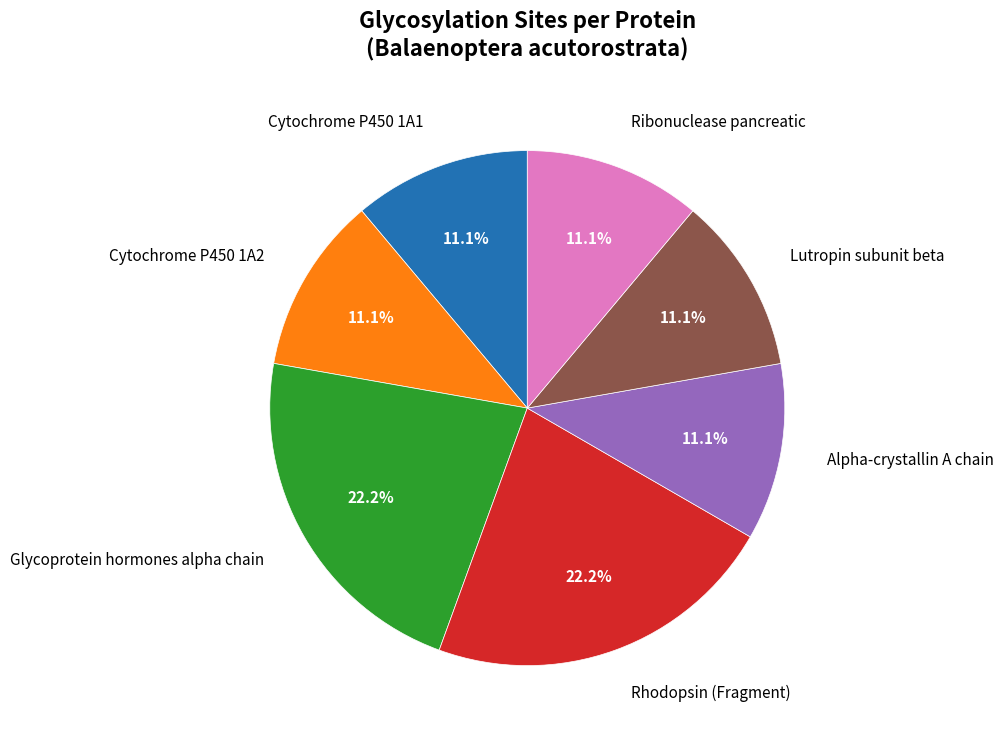

What is the ratio of the value at Alpha-crystallin A chain to the value at Cytochrome P450 1A1?

1.0